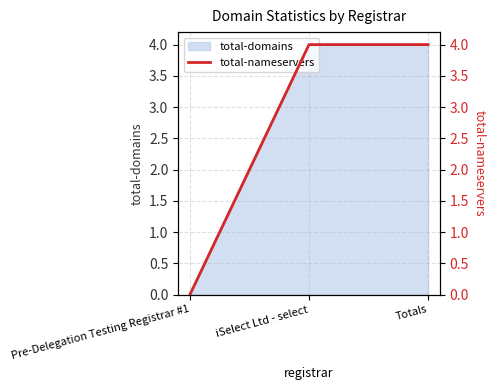

What is the difference between the values at Pre-Delegation Testing Registrar #1 and iSelect Ltd - select?

4